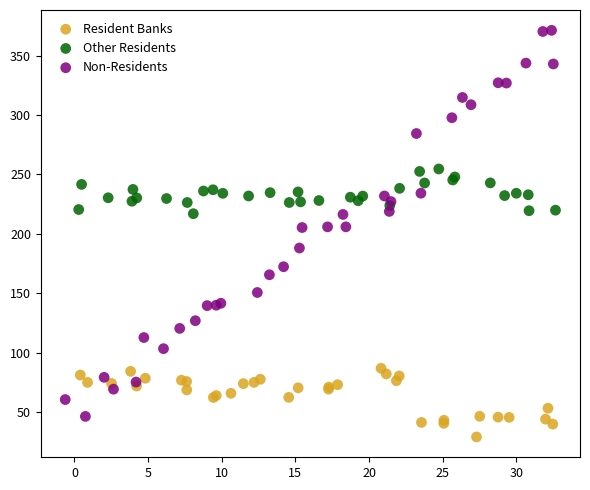

Which series has the largest Y range (max minus min)?

Non-Residents